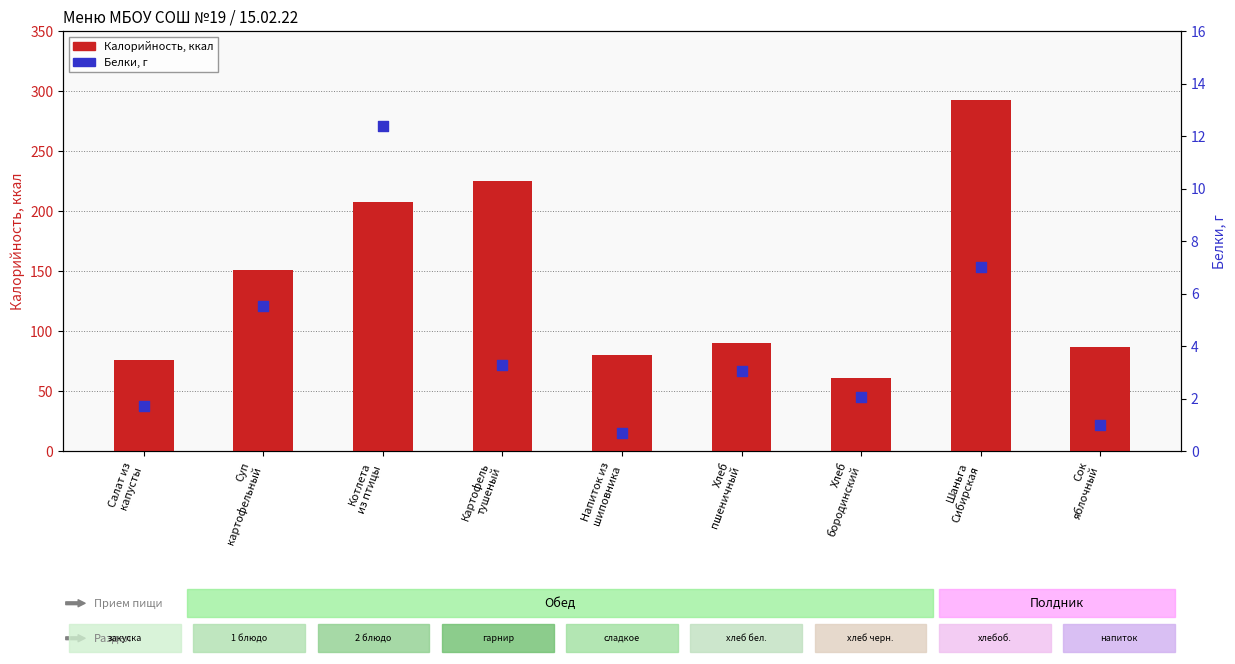

Which series has the largest total across all categories?

Калорийность, ккал